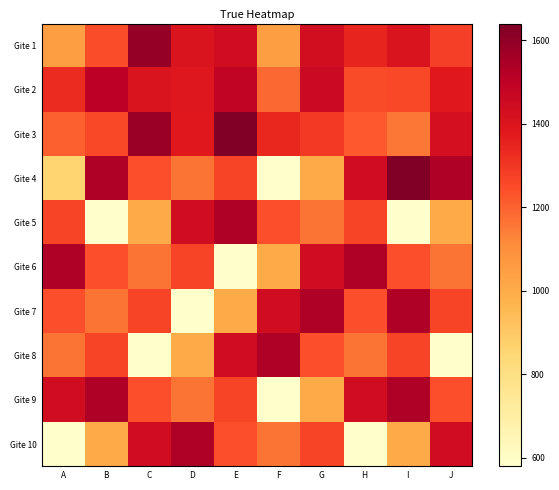

Which series has the widest spread of values?

Gite 4